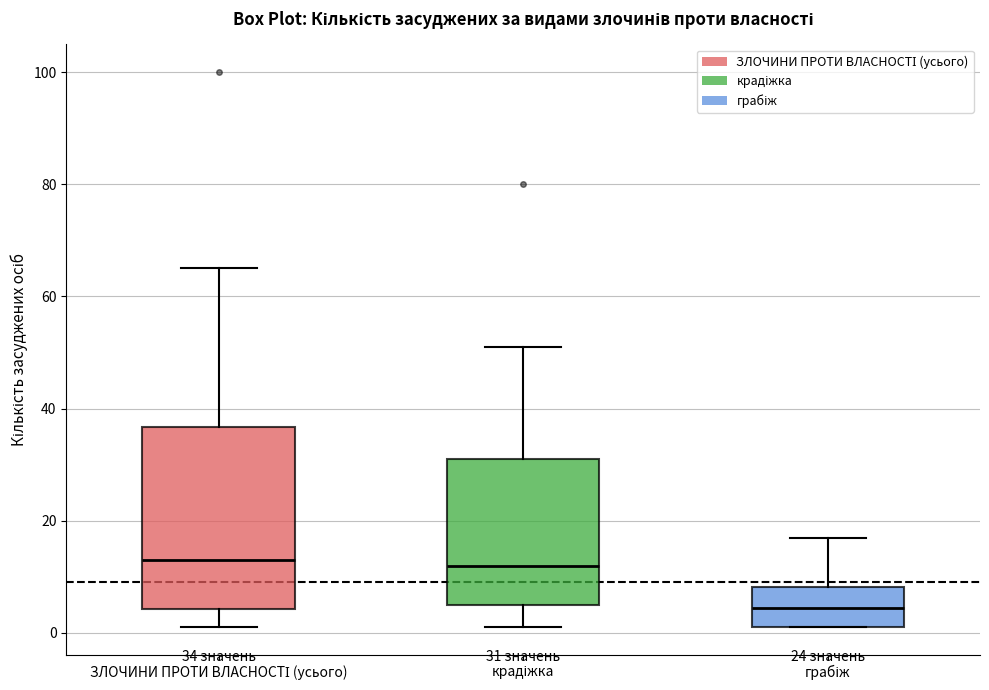

Which box's median line is the lowest?

грабіж